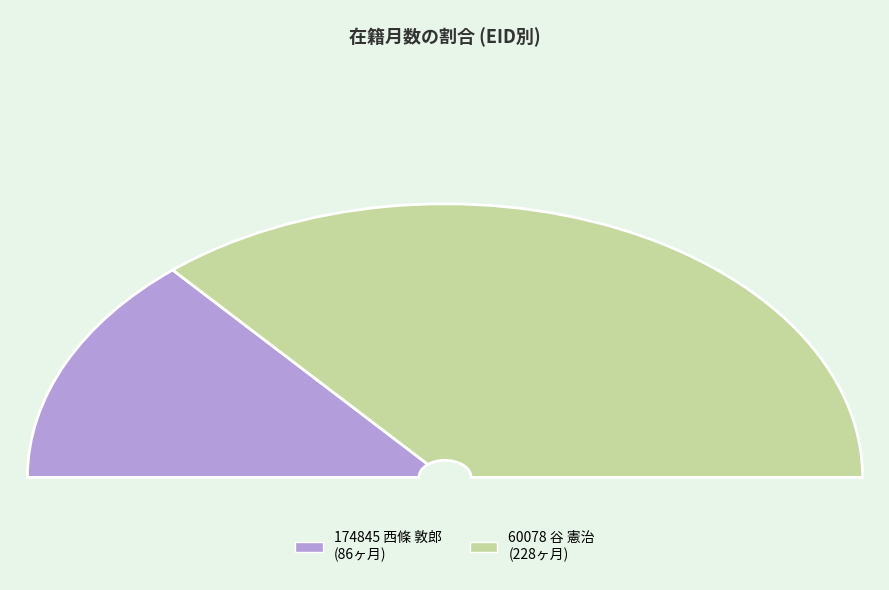

Do 60078 谷 憲治 and 174845 西條 敦郎 together represent more than half of the pie?

Yes